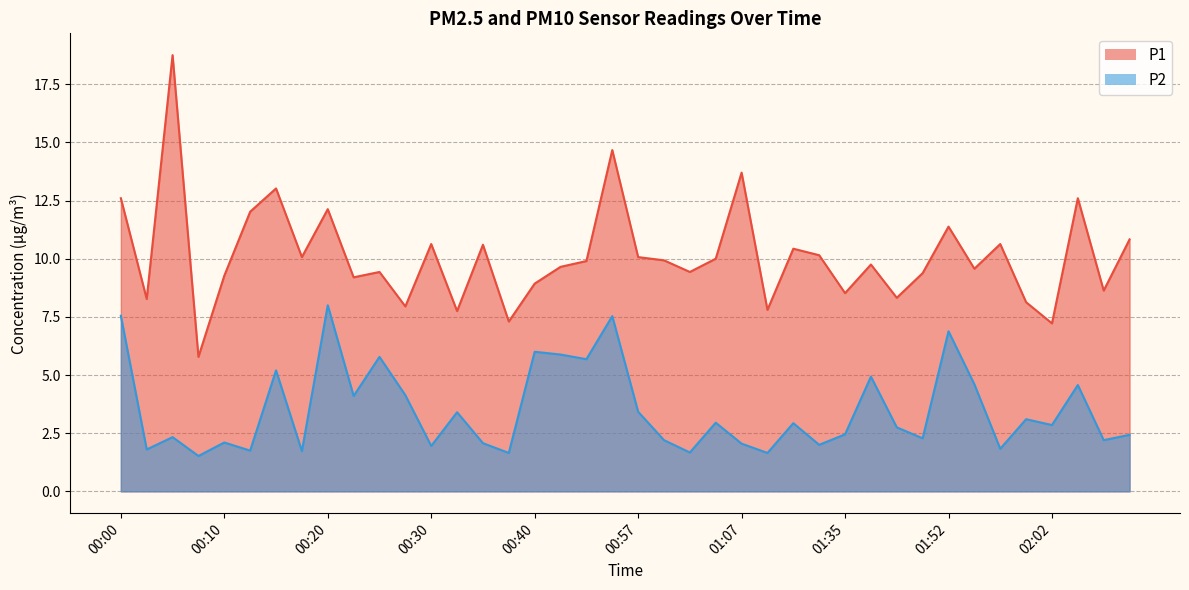

True or false: P2 has more than 0 interior local peaks.

True